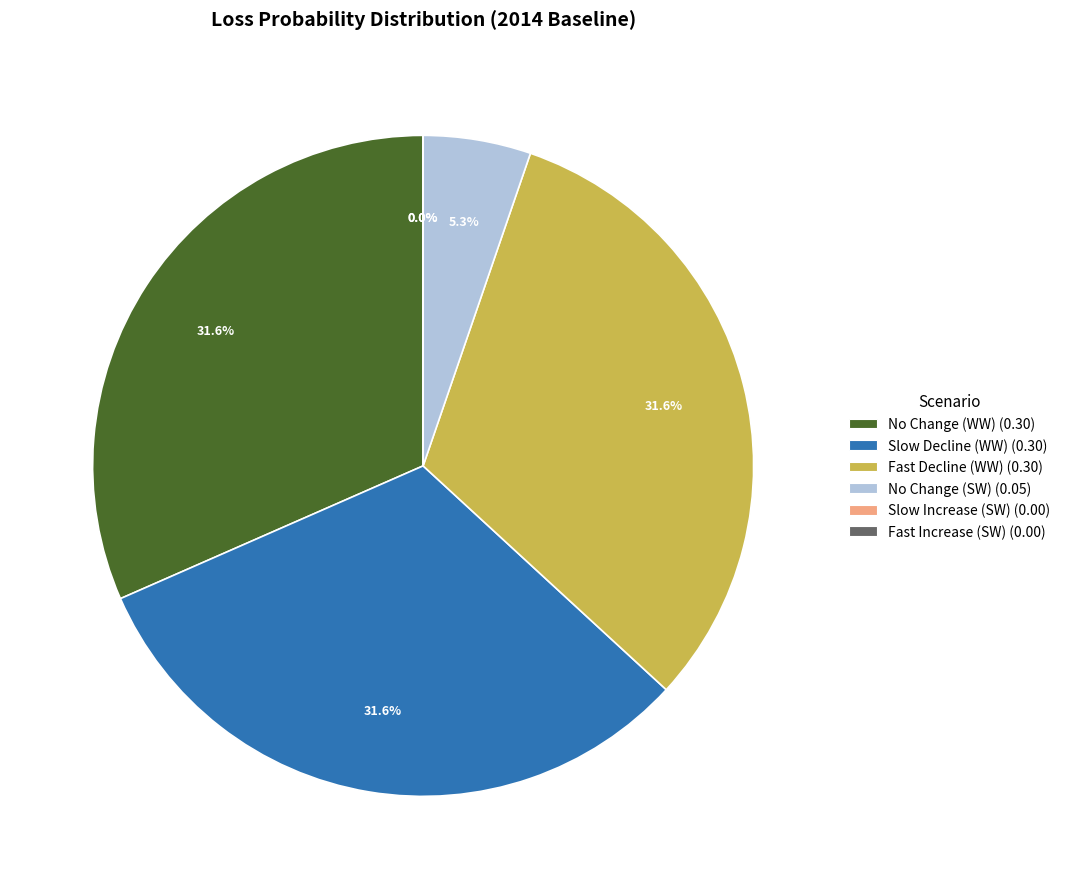

Is the sum of Fast Decline (WW) and Slow Decline (WW) greater than half?

Yes